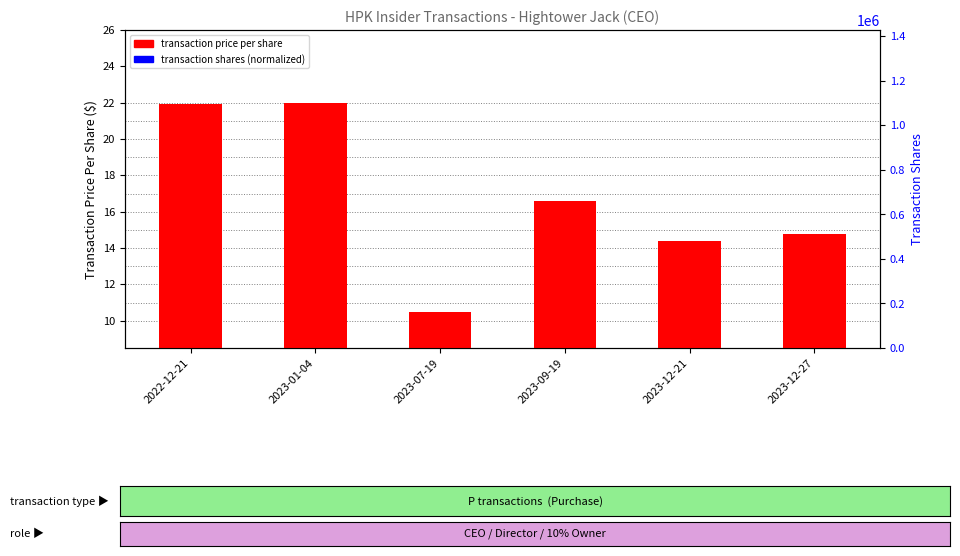

Is it true that the value at 2023-09-19 is 16.6?

True